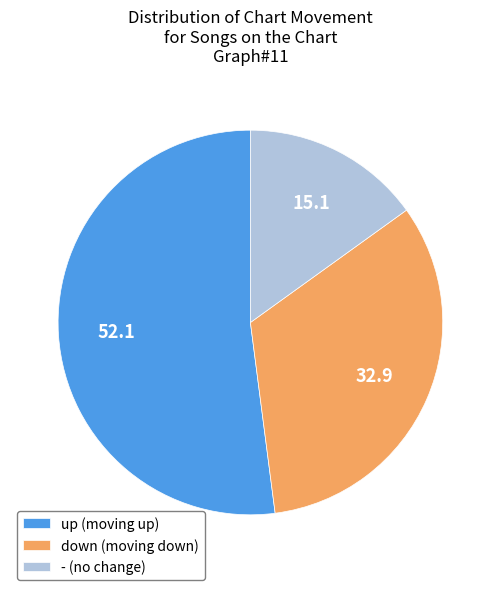

How many slices are in this pie chart?

3